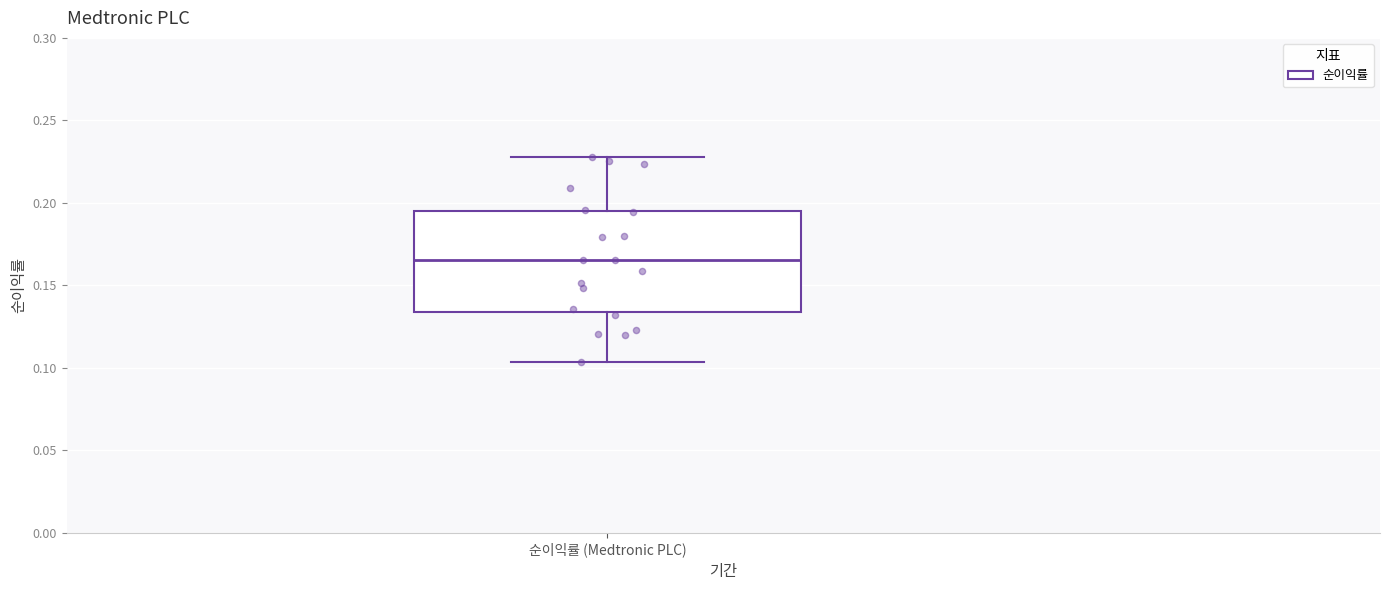

Transcribe this box plot: give where the median line is, the range the box spans, and where the two whiskers end, as read against the y-axis. The values are not printed on the chart, so give them approximately, as read against the axis.

median 0.165, box 0.135 to 0.195, whiskers 0.105 to 0.230